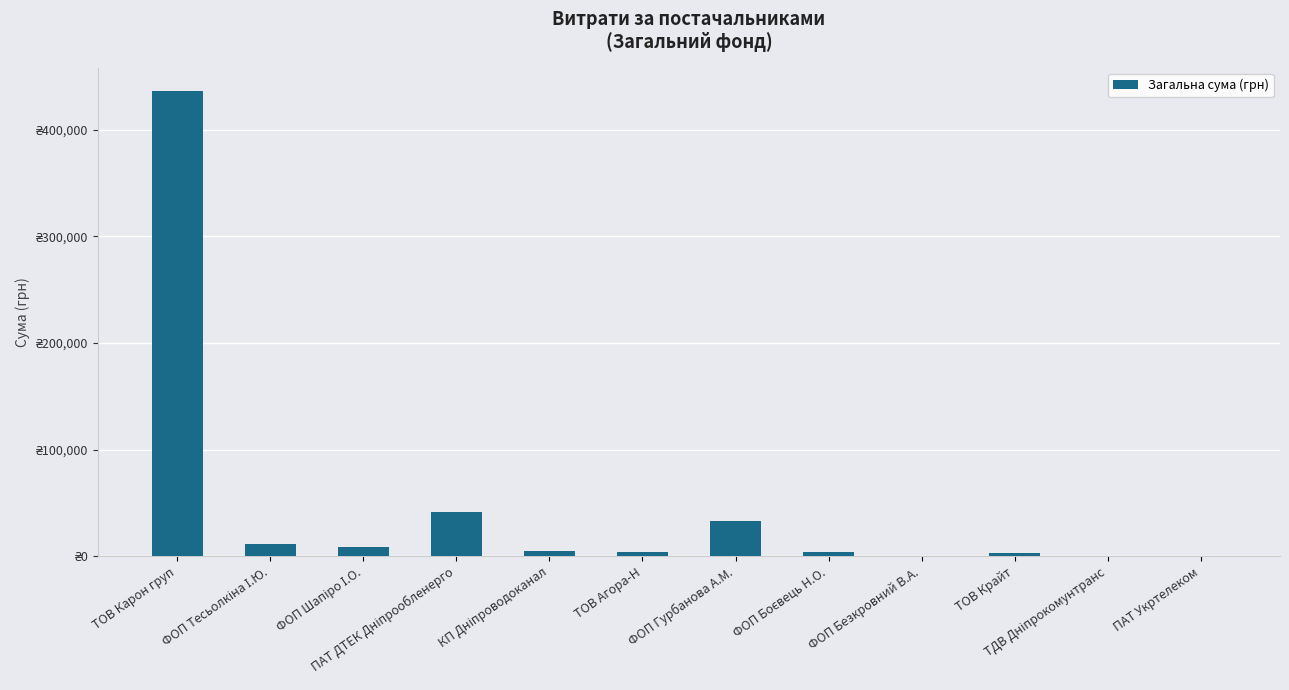

Reading right to left, list all the values displayed in this chart.

ПАТ Укртелеком=135.0	ТДВ Дніпрокомунтранс=361.8	ТОВ Крайт=3040.0	ФОП Безкровний В.А.=390.0	ФОП Боєвець Н.О.=3730.0	ФОП Гурбанова А.М.=32511.6	ТОВ Агора-Н=4200.0	КП Дніпроводоканал=5172.0	ПАТ ДТЕК Дніпрообленерго=41458.7	ФОП Шапіро І.О.=8703.6	ФОП Тесьолкіна І.Ю.=11200.4	ТОВ Карон груп=436580.3